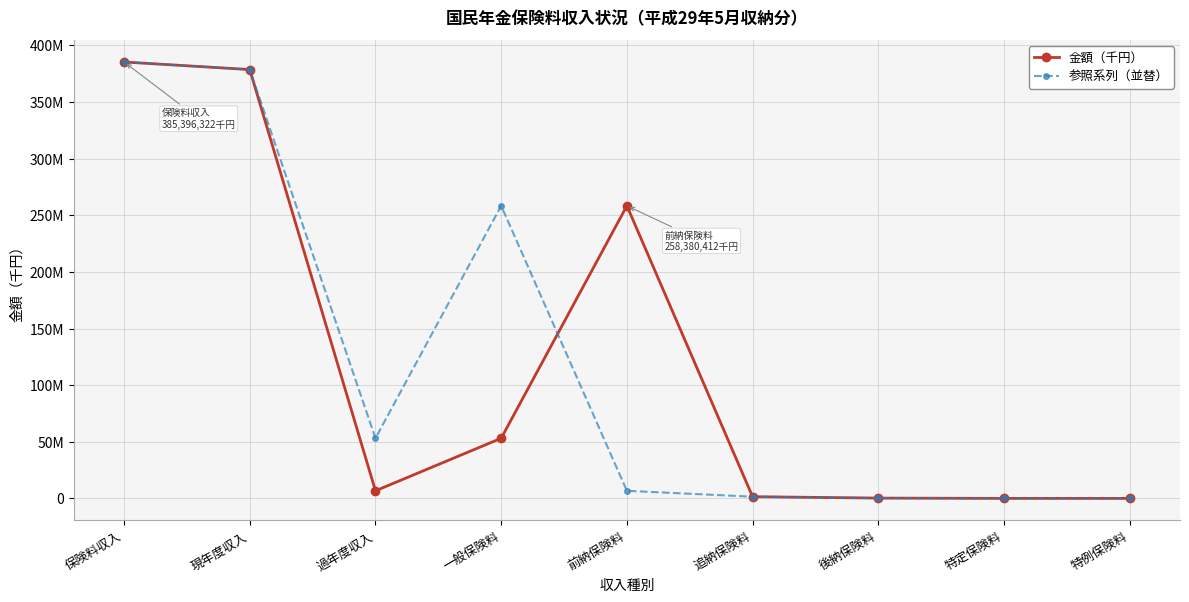

Does the chart have visible grid lines?

Yes